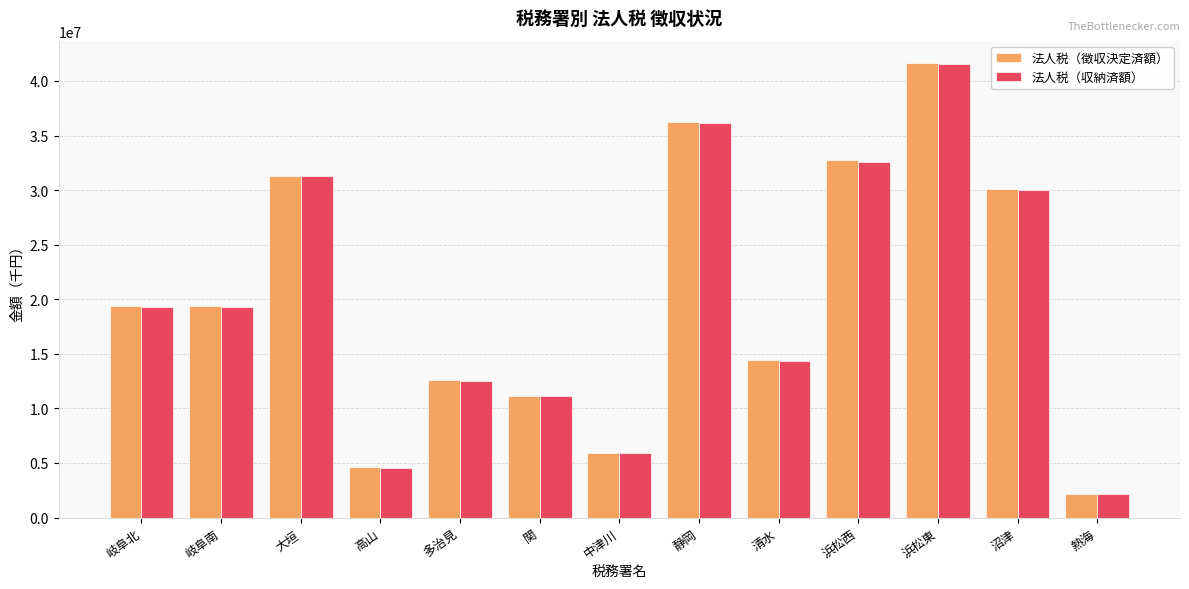

What is the smallest value displayed?

2142366